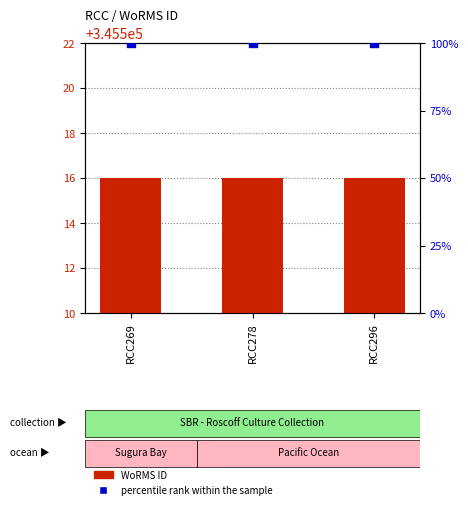

Which series has the widest spread of Y values?

WoRMS ID